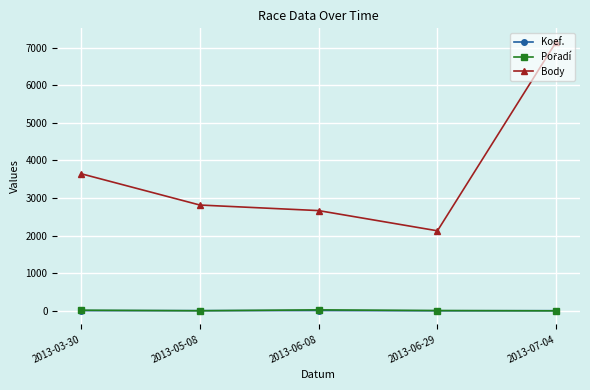

True or false: Koef. and Body cross at least once.

False